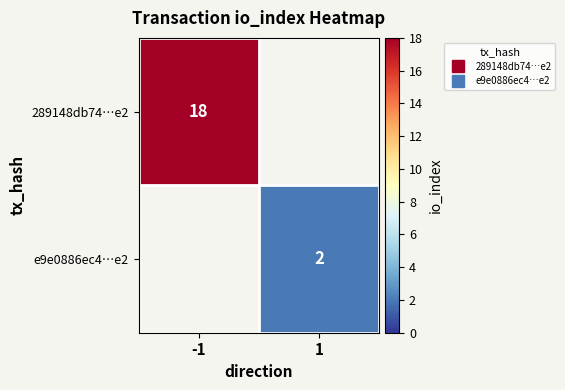

Is the value of 289148db74…e2 at -1 greater than the value of e9e0886ec4…e2 at -1?

No